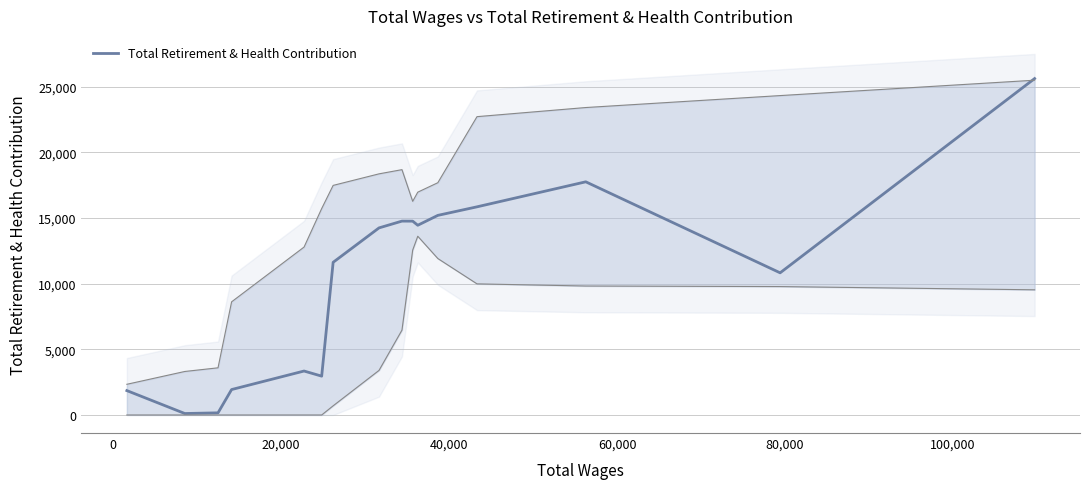

True or false: there are more than 2 points higher than both neighbors.

True